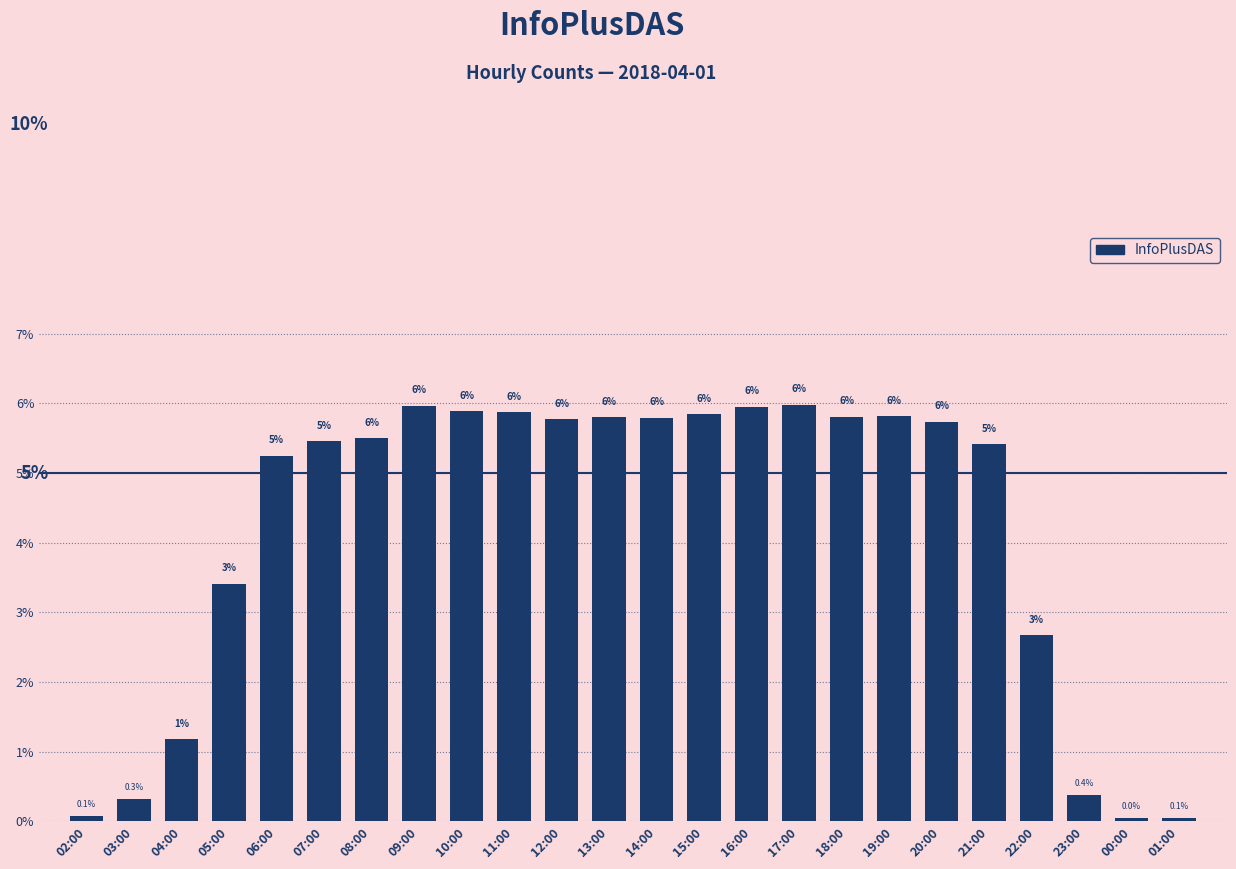

What is the greatest value displayed?

6.0